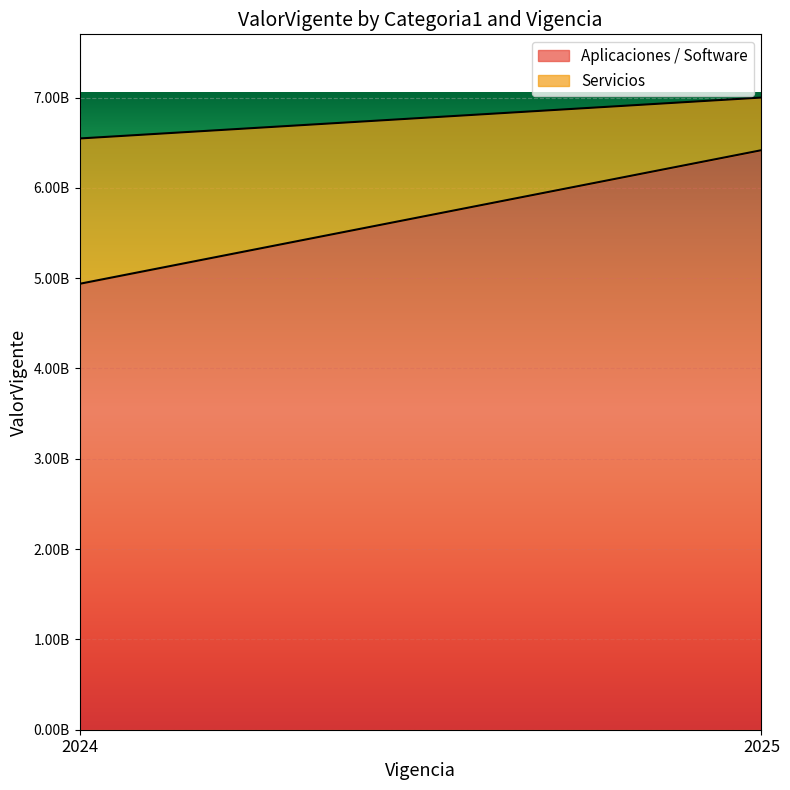

Which series has the widest spread of values?

Aplicaciones / Software